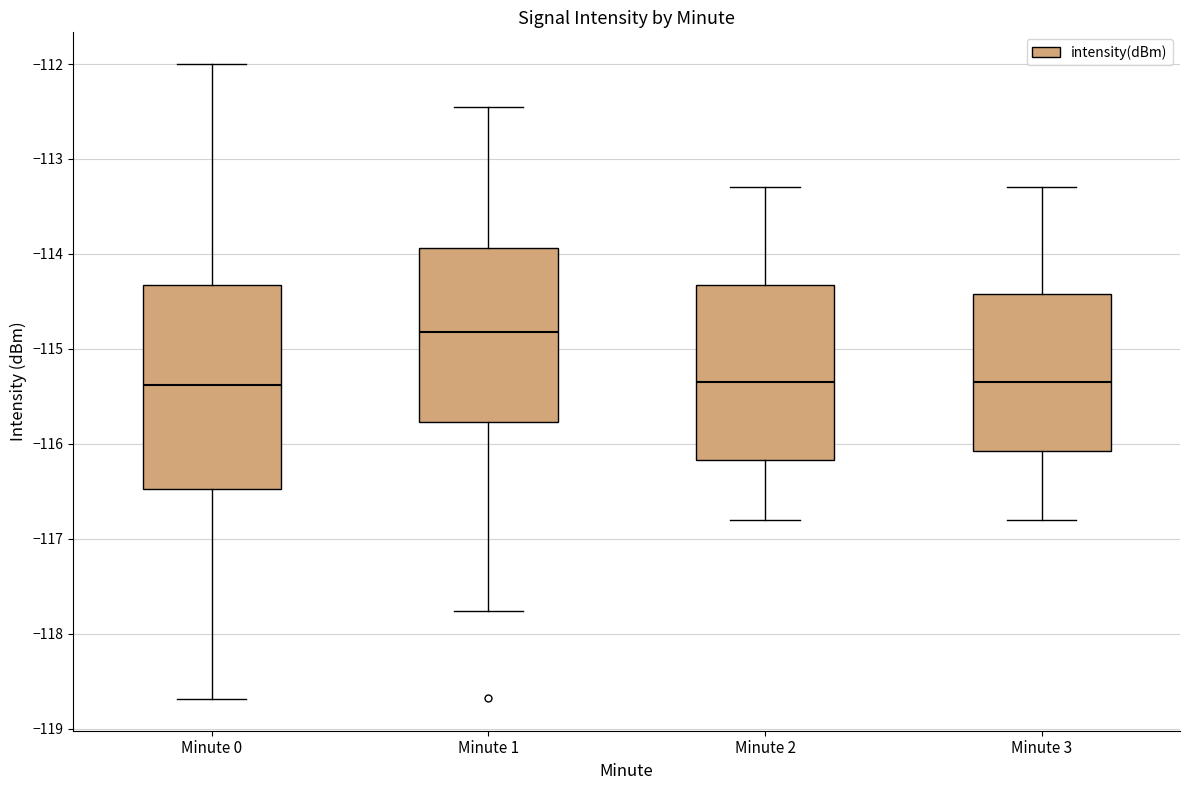

Reading left to right, transcribe this box plot: for each box, give where its median line is, the range the box spans, and where its two whiskers end, as read against the y-axis. The values are not printed on the chart, so give them approximately, as read against the axis.

Minute 0: median -115.4, box -116.5 to -114.3, whiskers -118.7 to -112.0
Minute 1: median -114.8, box -115.8 to -113.9, whiskers -117.8 to -112.5
Minute 2: median -115.3, box -116.2 to -114.3, whiskers -116.8 to -113.3
Minute 3: median -115.3, box -116.1 to -114.4, whiskers -116.8 to -113.3